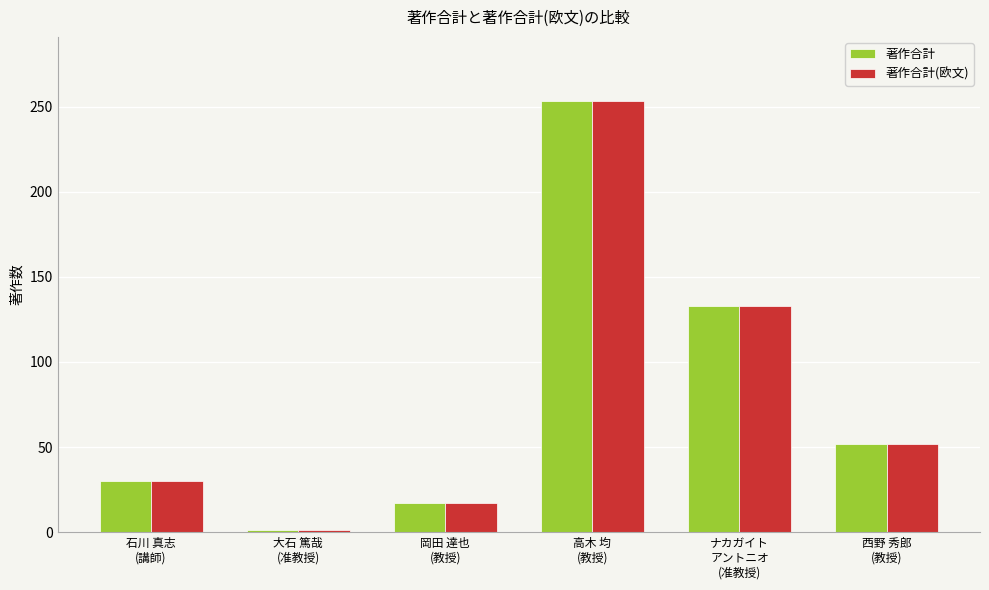

What is the label of the 4th bar from the right?

岡田 達也
(教授)